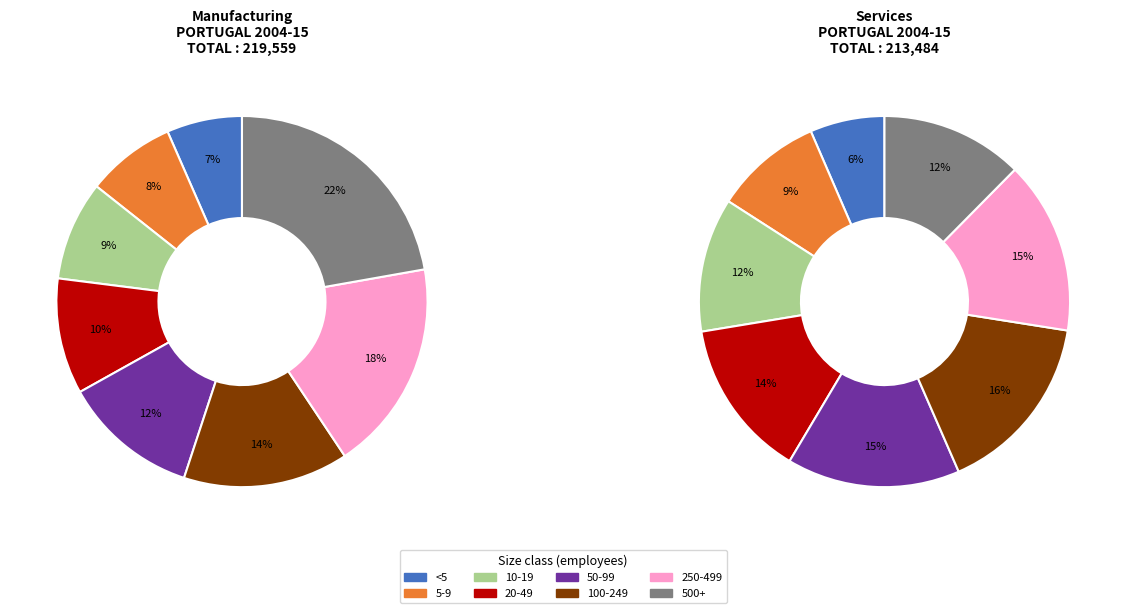

Rank the categories by value from highest to lowest.

Manufacturing 500+, Manufacturing 250-499, Services 100-249, Services 50-99, Services 250-499, Manufacturing 100-249, Services 20-49, Services 500+, Manufacturing 50-99, Services 10-19, Manufacturing 20-49, Services 5-9, Manufacturing 10-19, Manufacturing 5-9, Manufacturing <5, Services <5